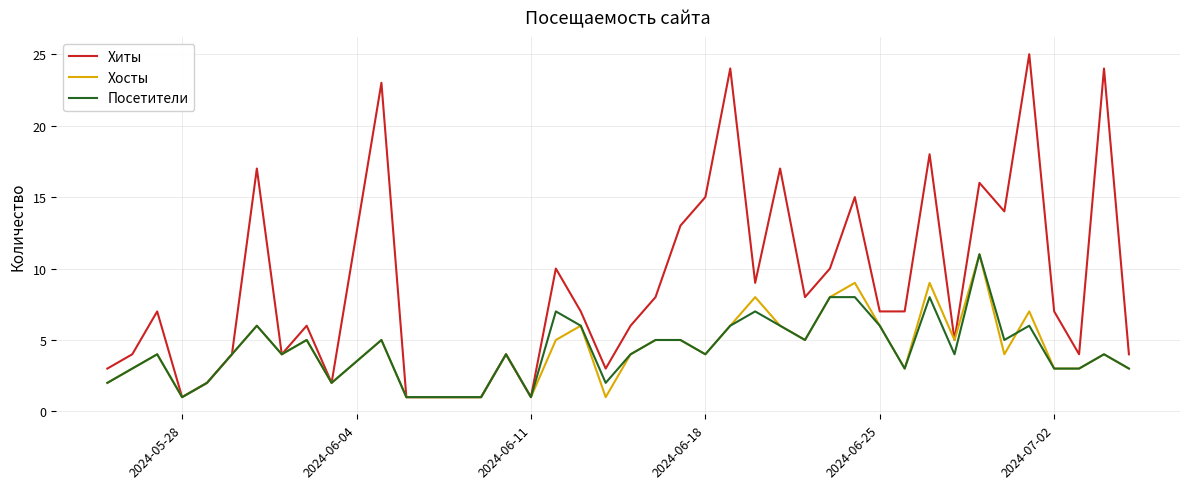

Which series has the widest spread of values?

Хиты